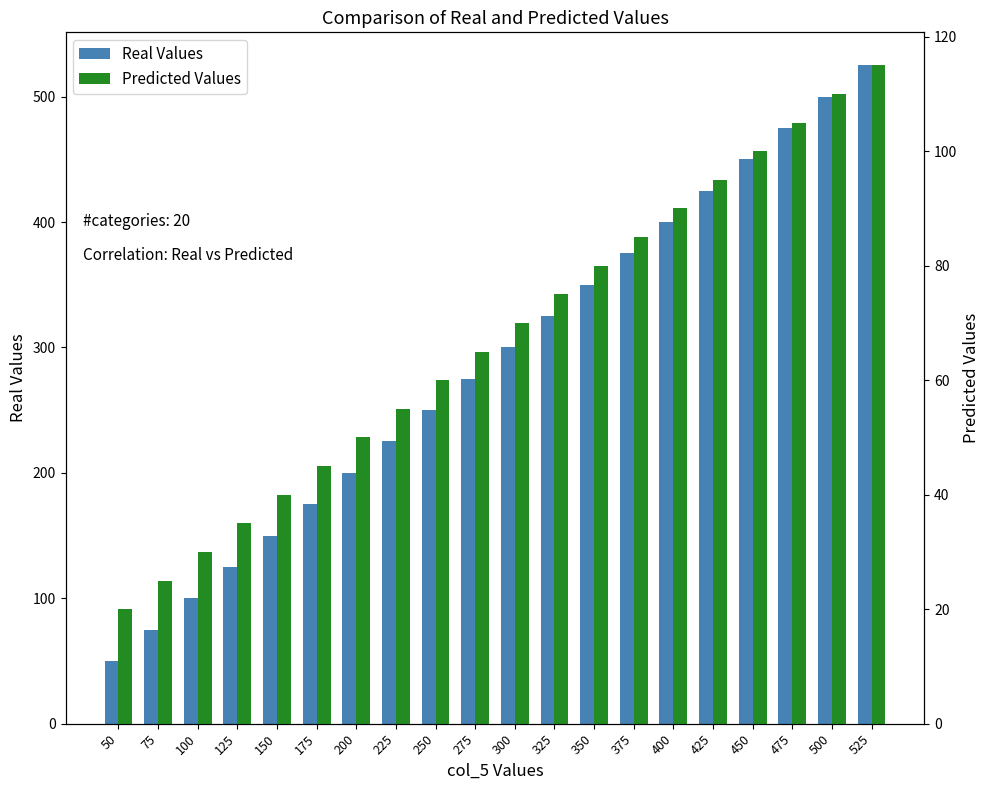

Reading right to left, list all the values displayed in this chart.

Real Values: 525	500	475	450	425	400	375	350	325	300	275	250	225	200	175	150	125	100	75	50
Predicted Values: 115	110	105	100	95	90	85	80	75	70	65	60	55	50	45	40	35	30	25	20